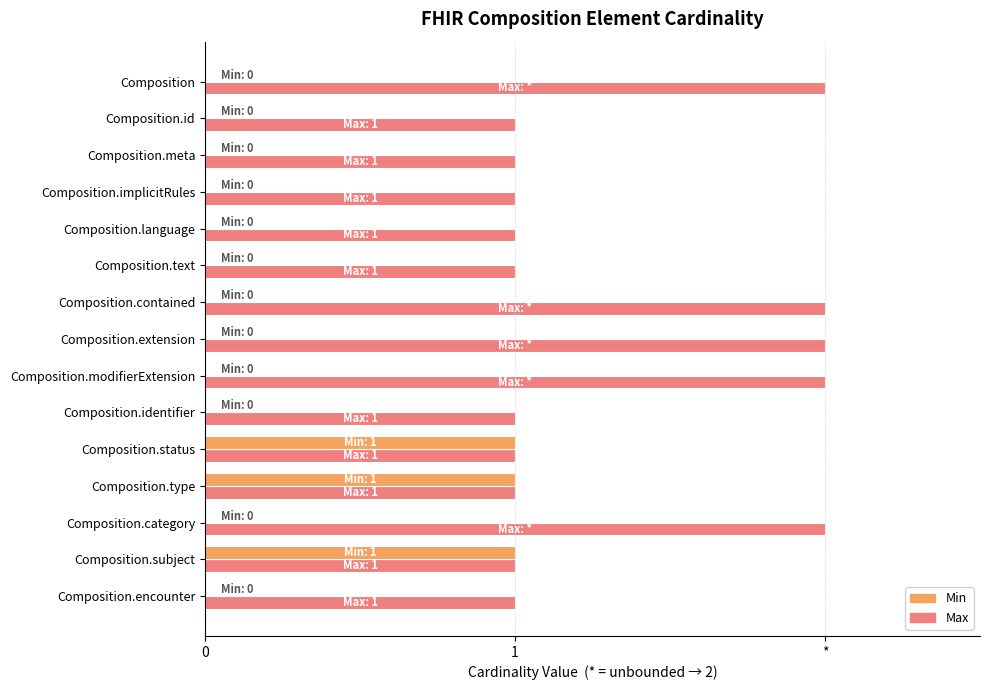

What are all the series names shown in the legend?

Min, Max